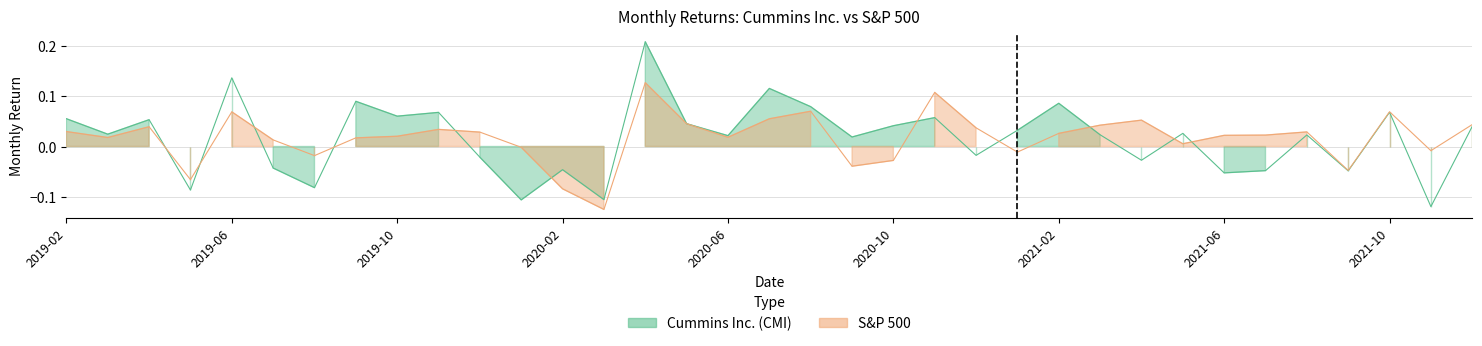

How many values in the S&P 500 series are below 0?

10